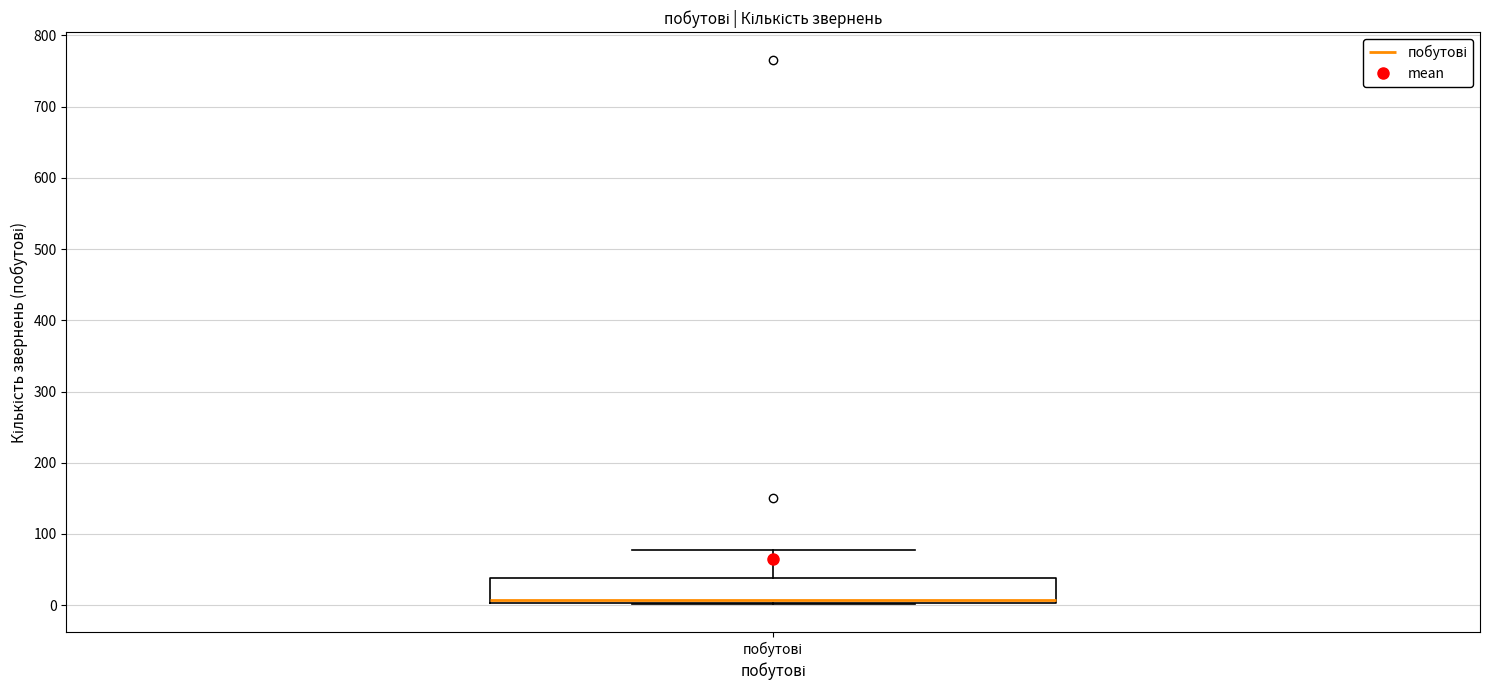

Read this box plot against the y-axis: the position of the median line, the range covered by the box, and the ends of both whiskers. The values are not printed on the chart, so give them approximately, as read against the axis.

median 10, box 0 to 40, whiskers 0 to 80